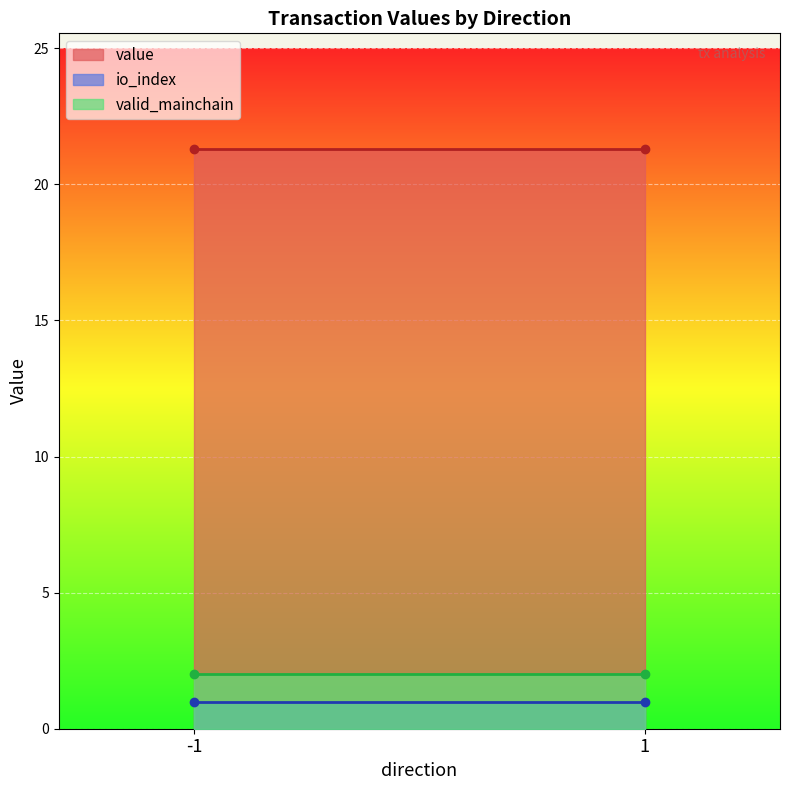

Count the number of categories in the chart.

2